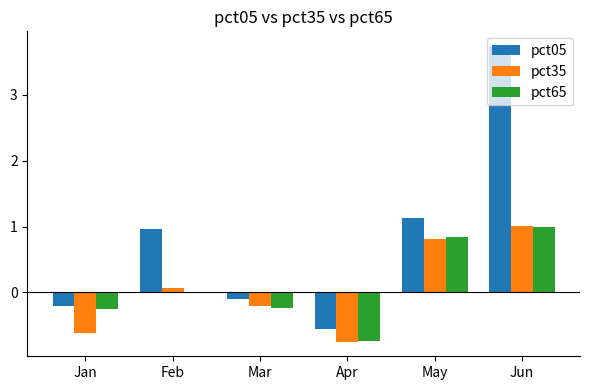

Which category has the lowest value in the pct05 series?

Apr